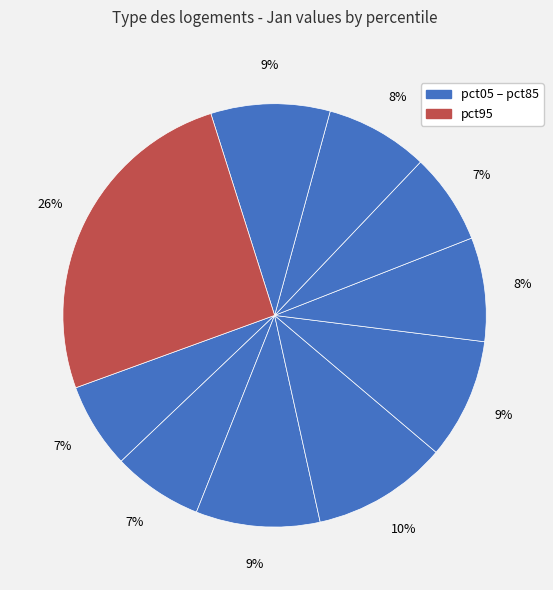

How many segments does this pie chart have?

10